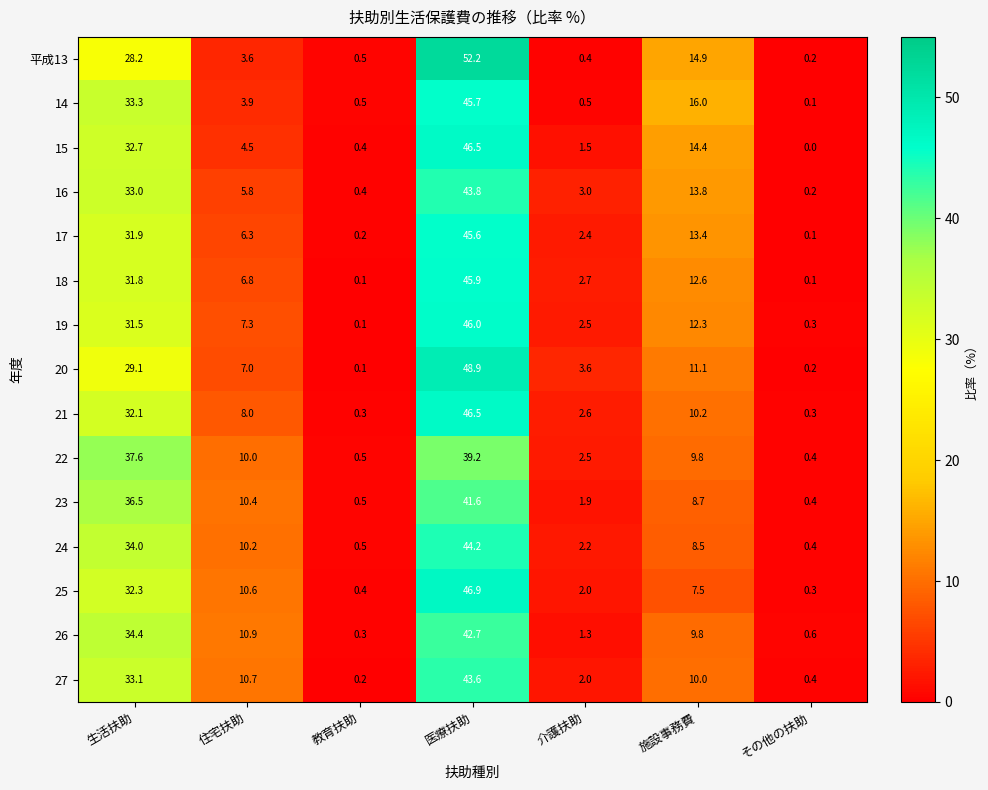

What is the total value across all series at 住宅扶助?

116.0